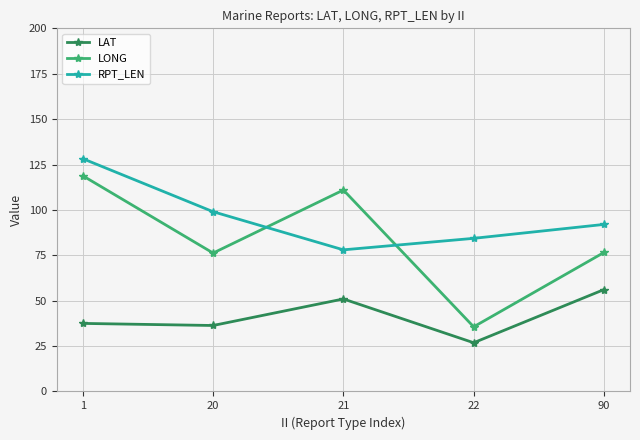

At how many categories does at least one series exceed 109?

2